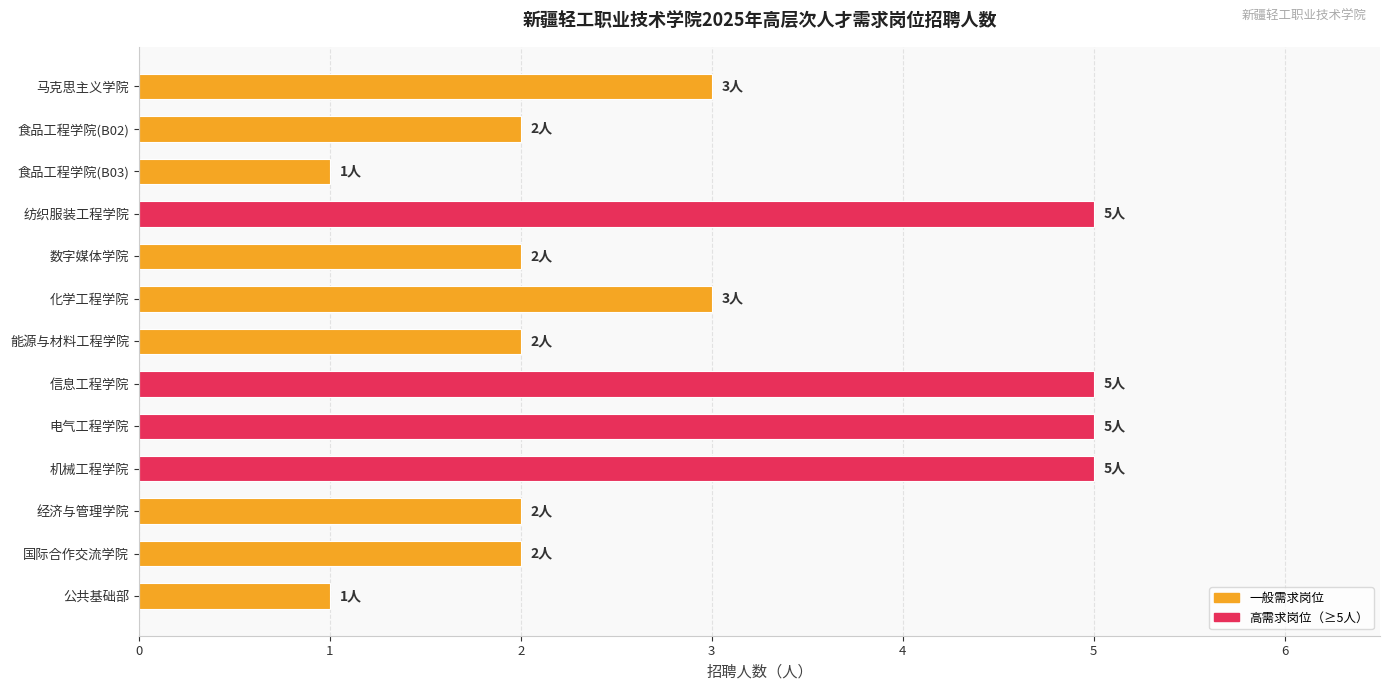

The value at 经济与管理学院 is 2. True or false?

True